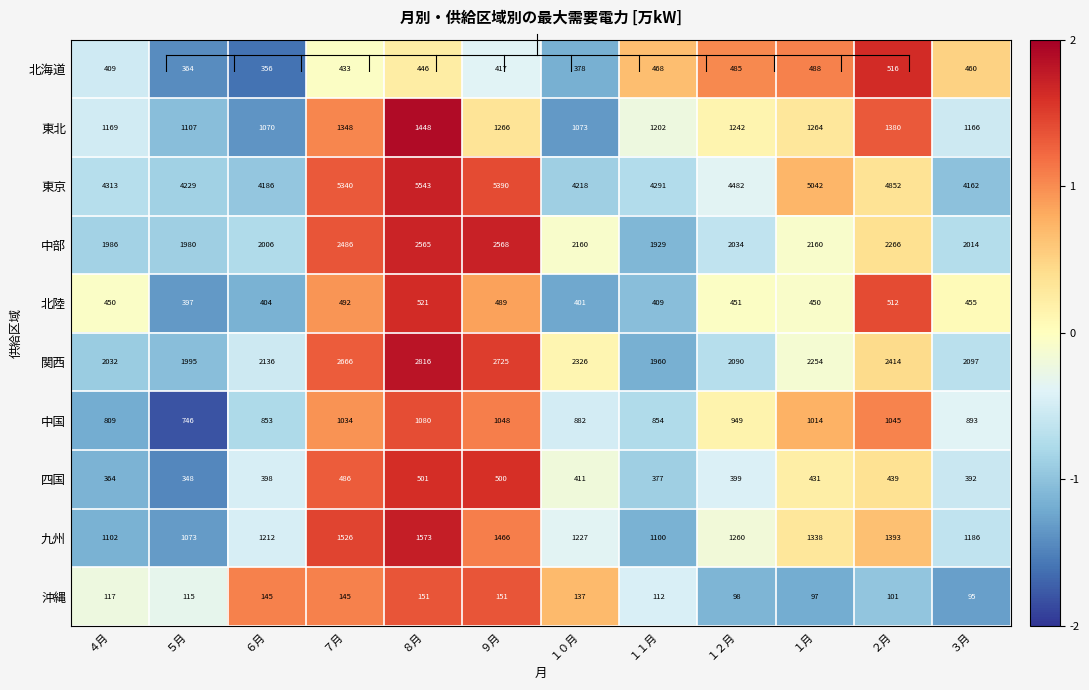

At which category does the chart reach its minimum across all series?

３月